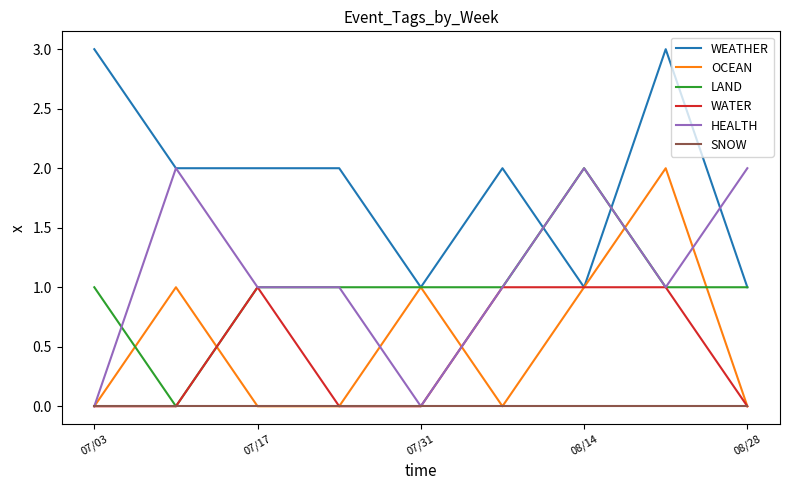

Which series has the largest total across all categories?

WEATHER